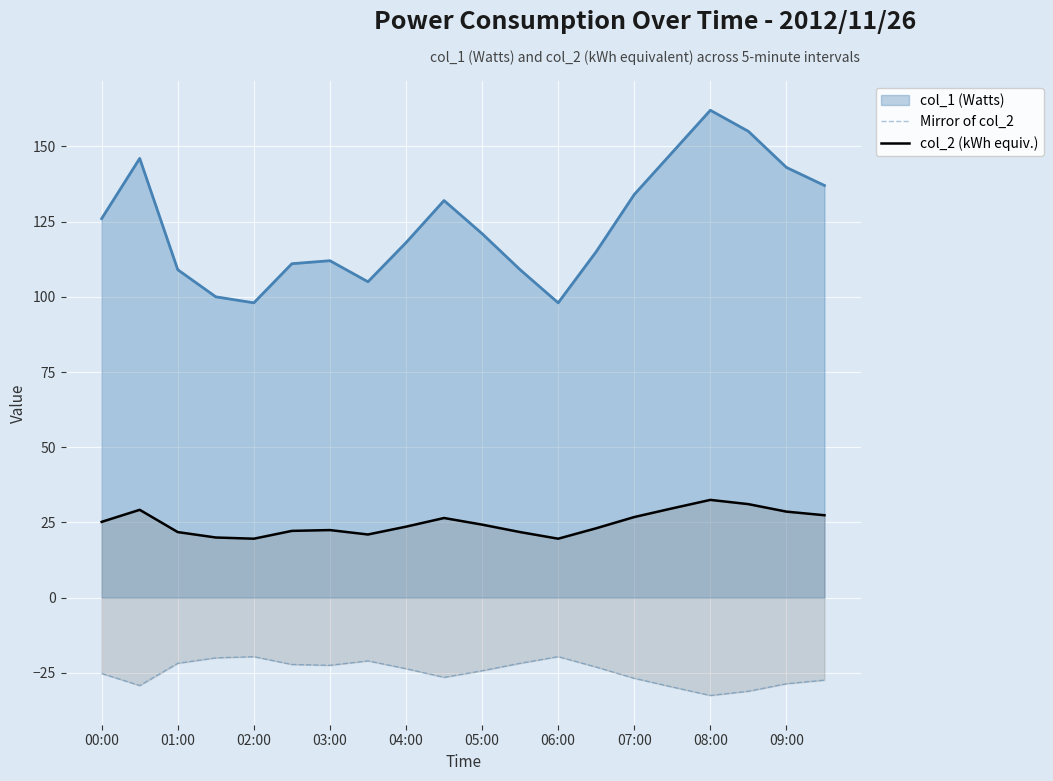

True or false: col_2 (kWh equiv.) and Mirror of col_2 intersect in this chart.

False